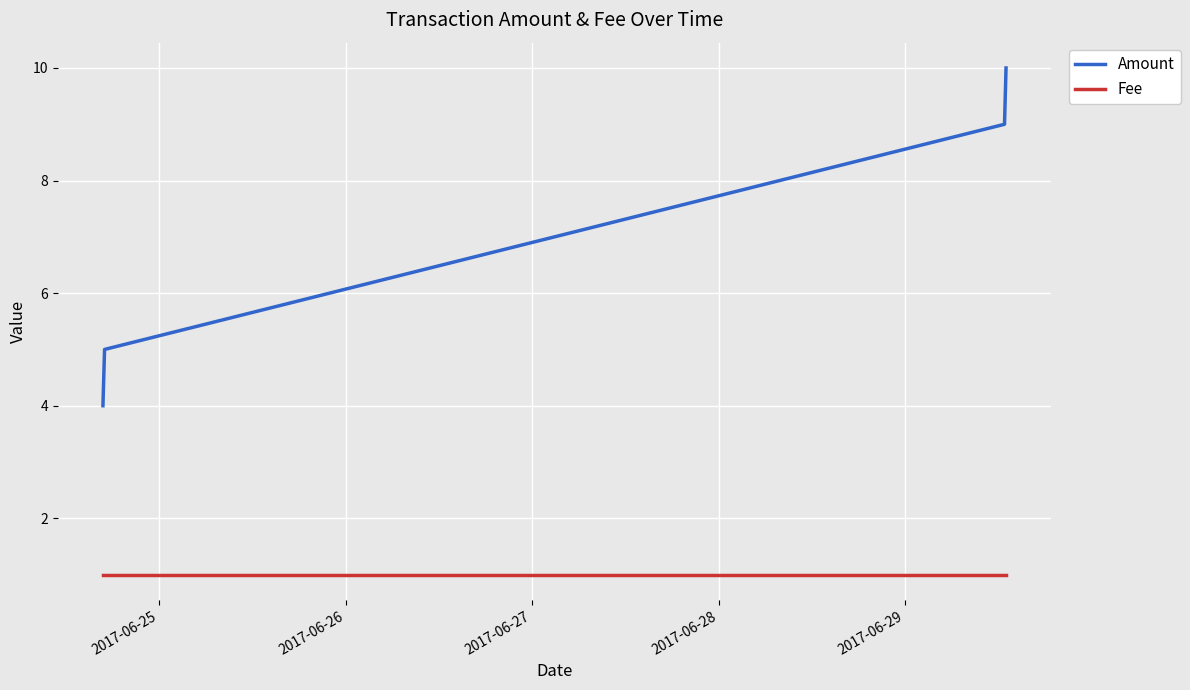

What is the minimum value for Amount?

4